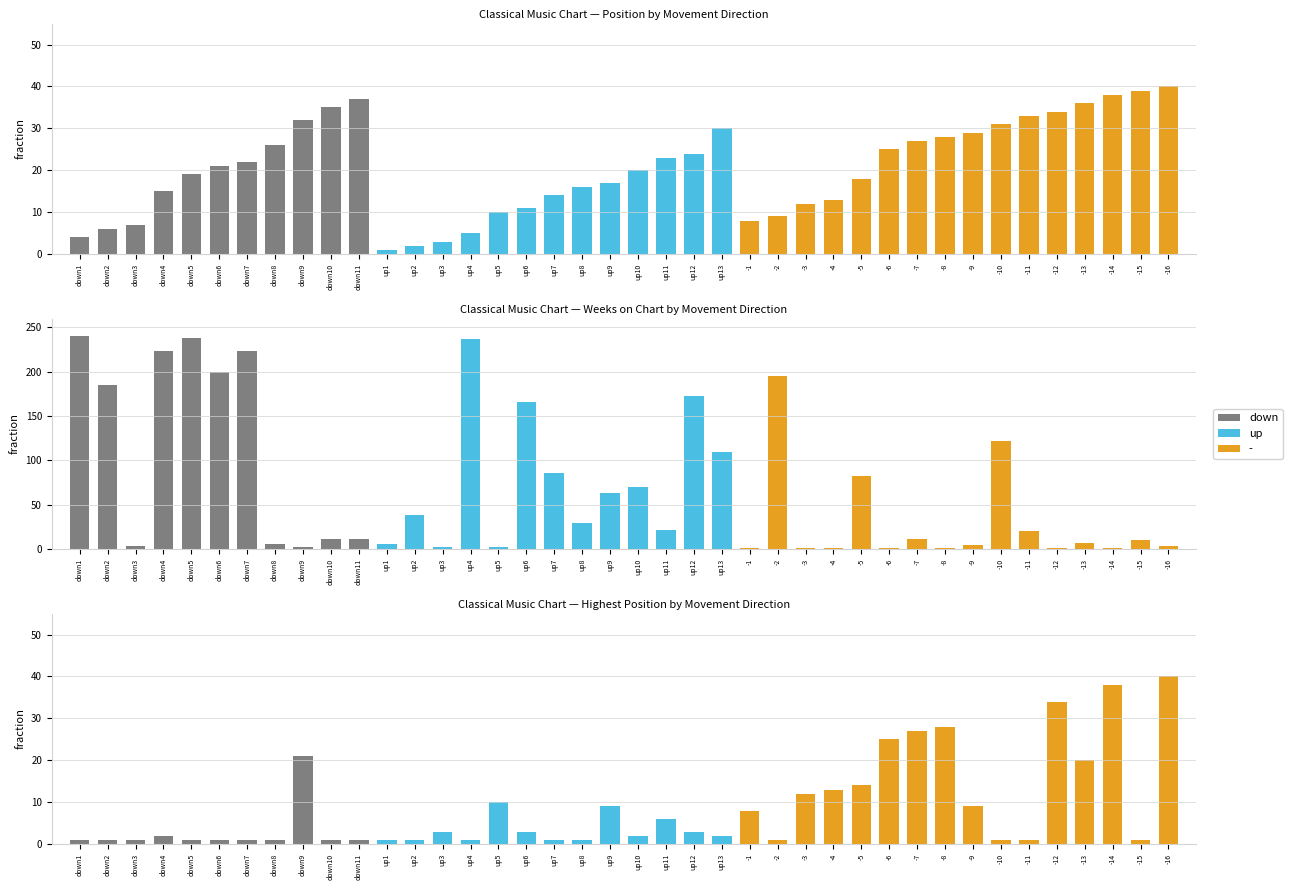

At which label is Weeks on Chart closest to 120?

-10